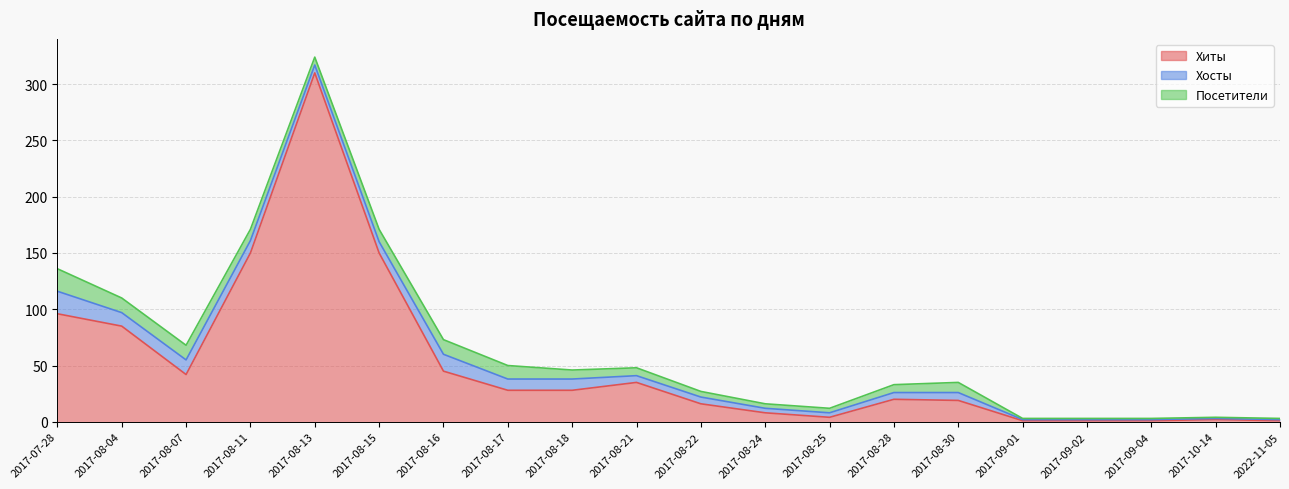

What is the total value across all series at 2017-08-16?

73